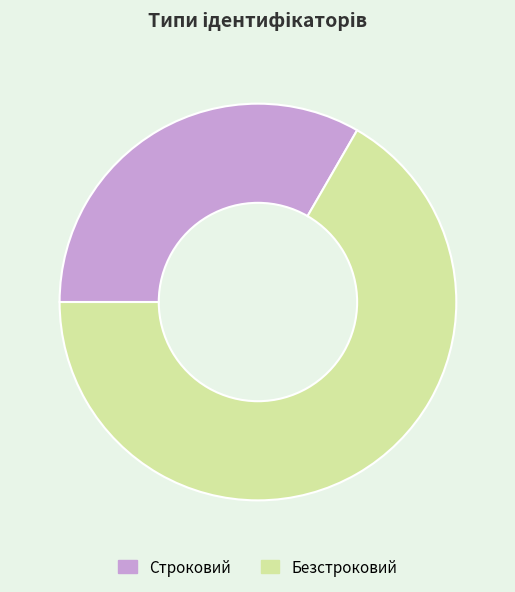

Which has a higher value, Безстроковий or Строковий?

Безстроковий